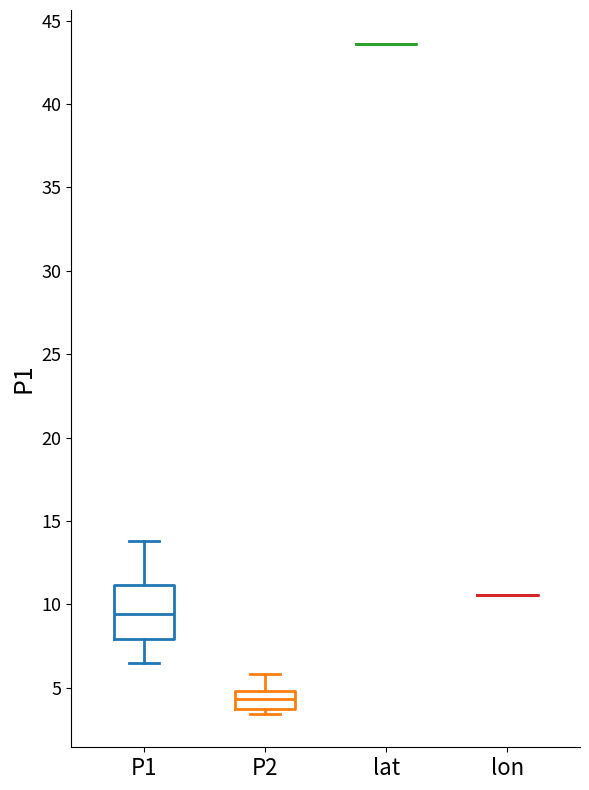

Reading left to right, read every box against the y-axis: the position of its median line, the range the box covers, and the ends of its whiskers. The values are not printed on the chart, so give them approximately, as read against the axis.

P1: median 9.5, box 8.0 to 11.0, whiskers 6.5 to 14.0
P2: median 4.5, box 4.0 to 5.0, whiskers 3.5 to 6.0
lat: box collapsed to a line at 43.5, whiskers 43.5 to 43.5
lon: box collapsed to a line at 10.5, whiskers 10.5 to 10.5